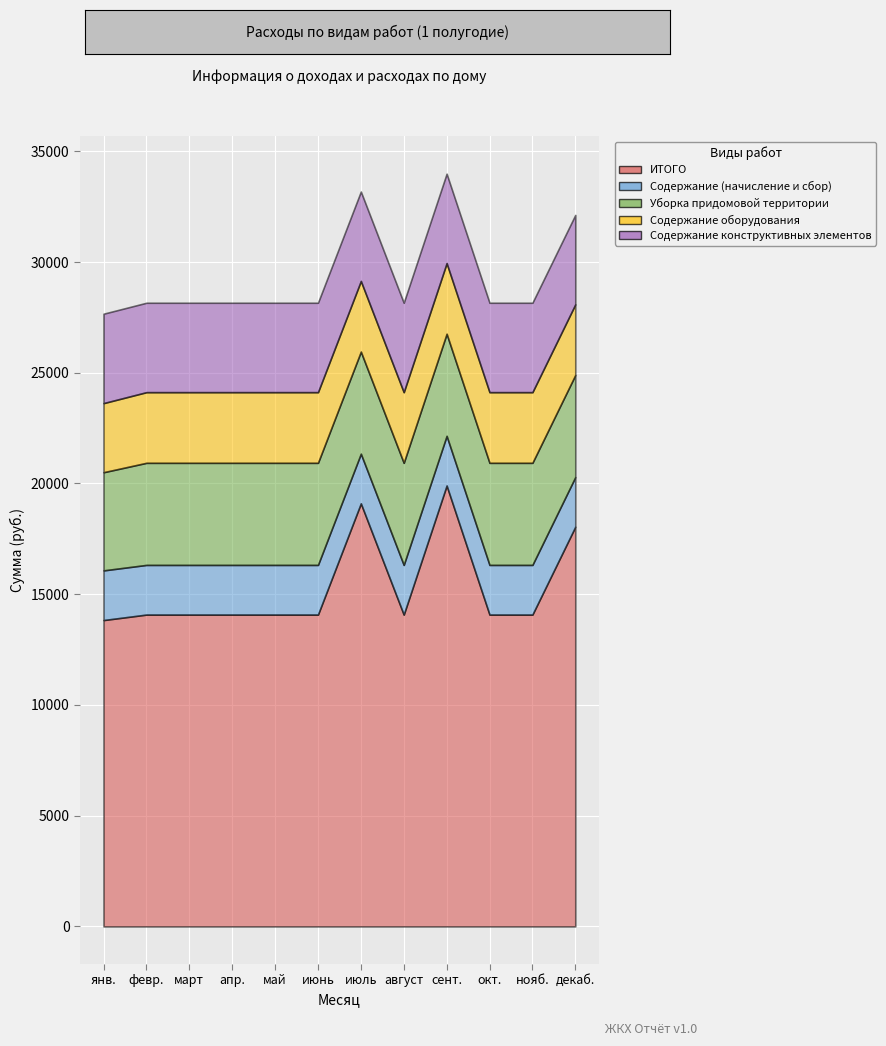

True or false: Содержание (начисление и сбор) has more than 1 interior local peaks.

False